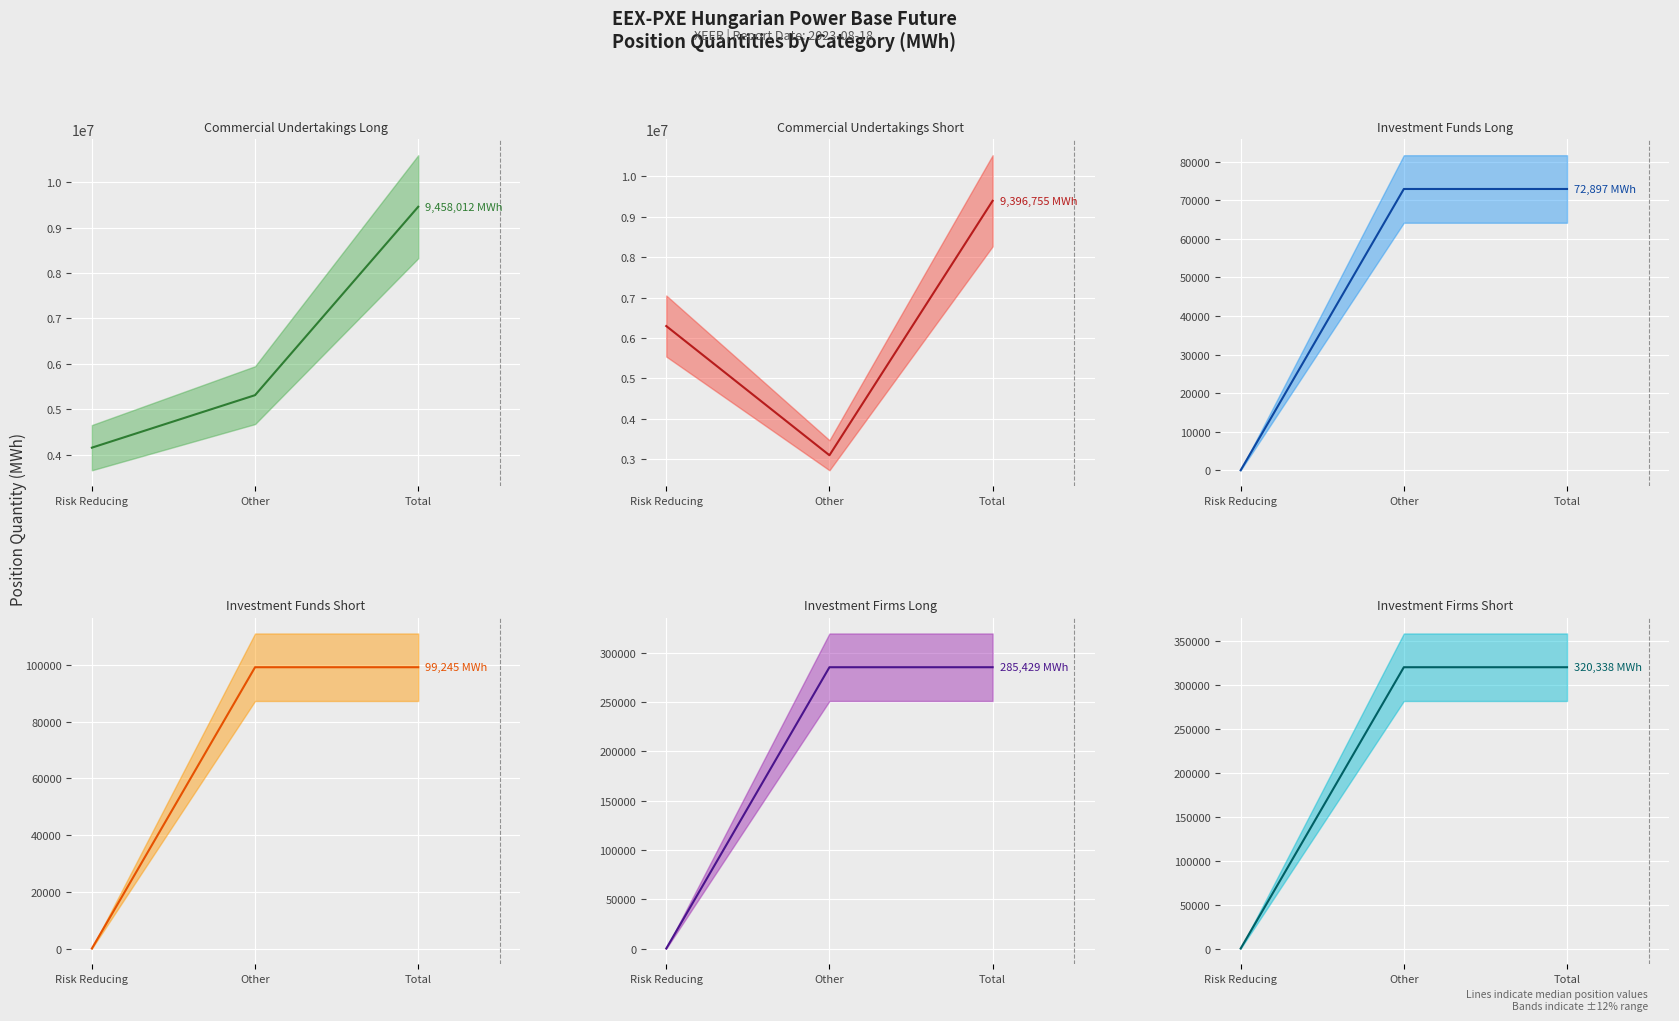

What is the label of the 3rd point from the right?

Risk Reducing